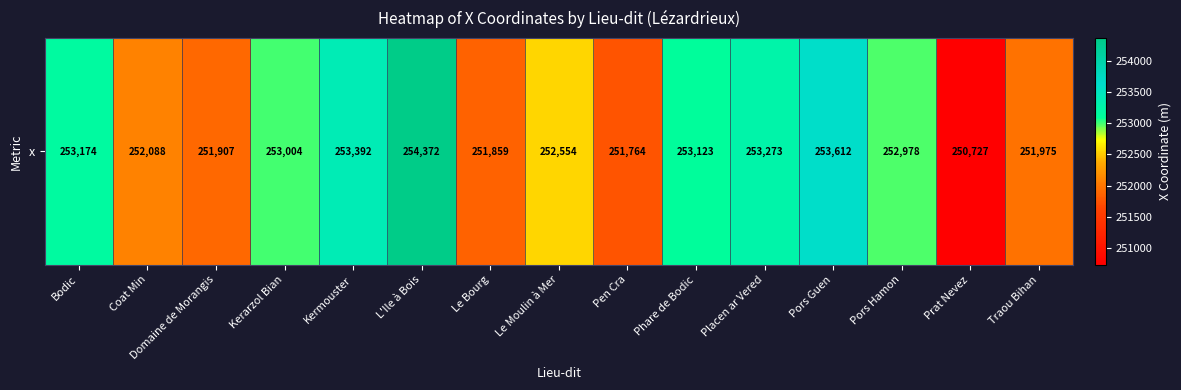

The chart shows a value of 251859.4 at Le Bourg. True or false?

True